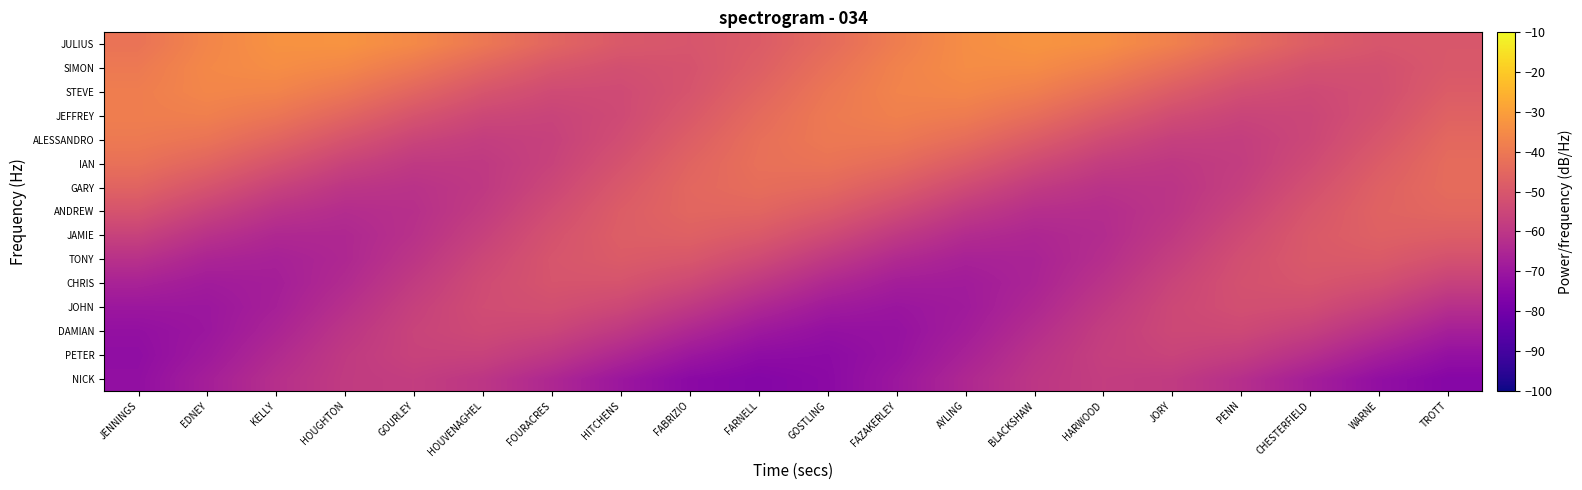

How many distinct data groups are displayed?

15